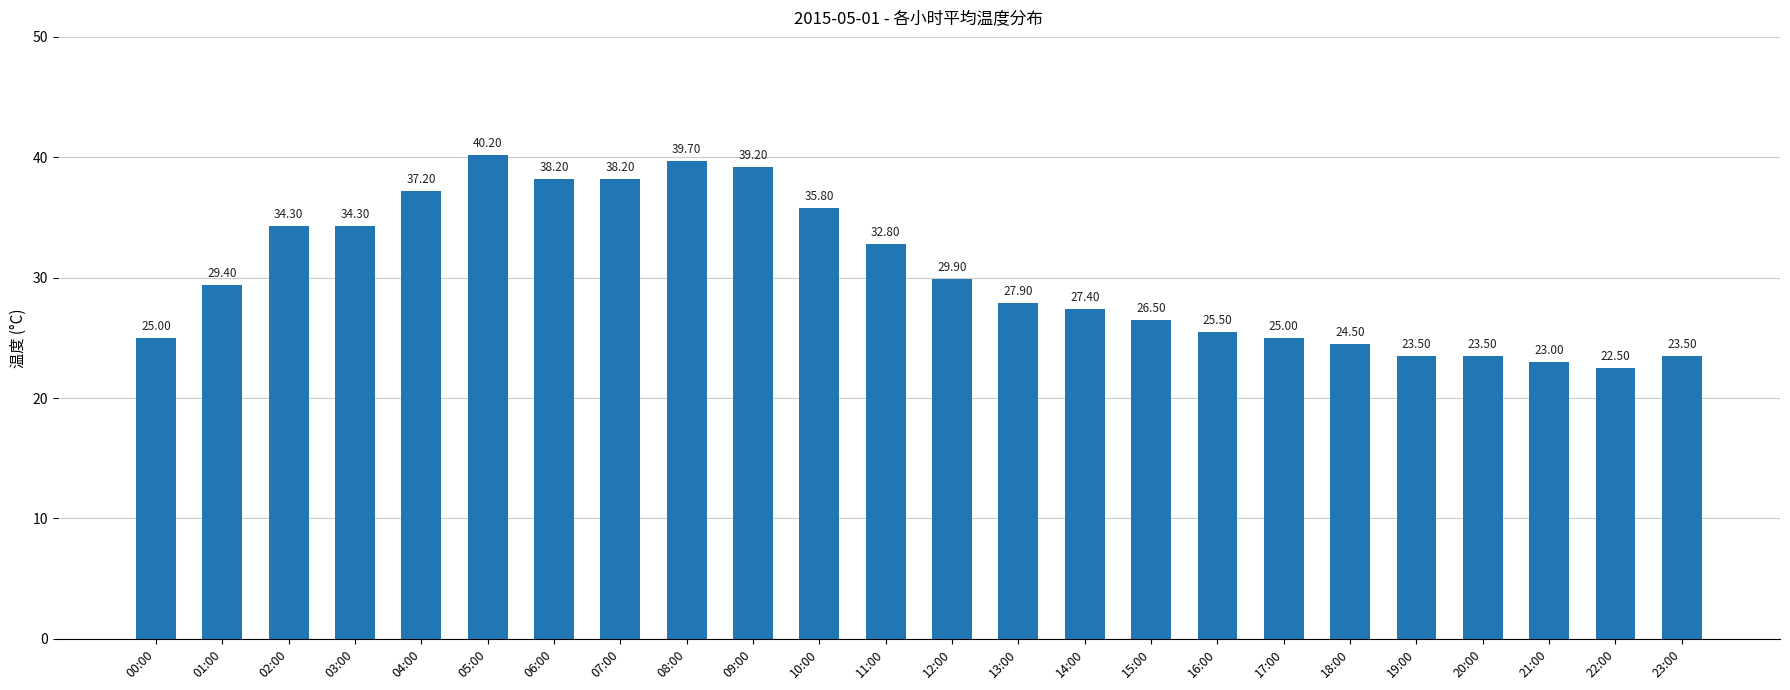

Does the chart contain stacked bars?

No